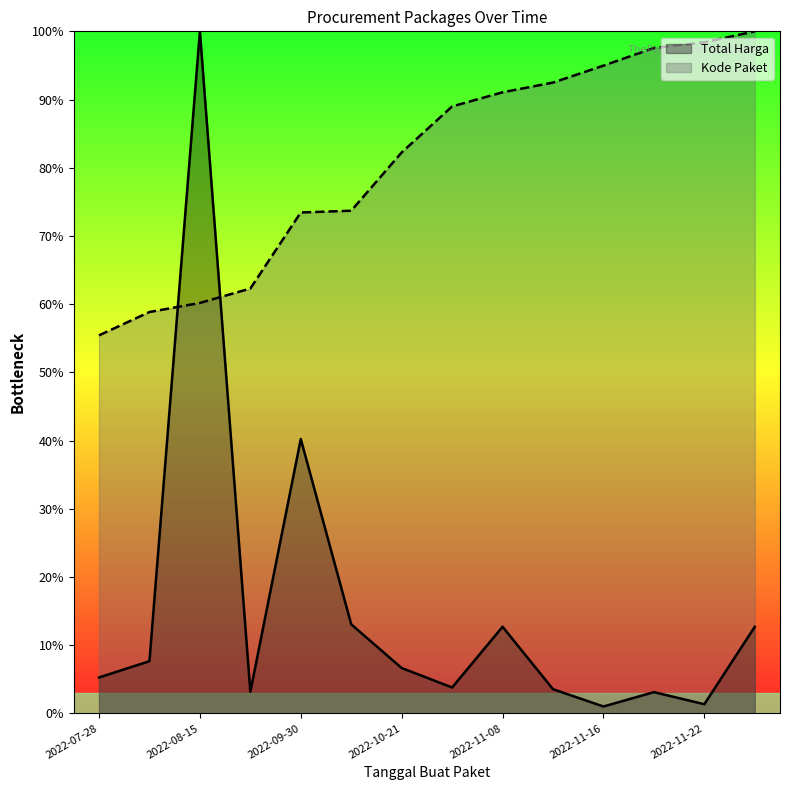

Reading left to right, extract all data points from this chart.

Total Harga: 5.3	7.7	100.0	3.2	40.2	13.1	6.6	3.8	12.7	3.5	1.0	3.1	1.3	12.7
Kode Paket: 55.4	58.8	60.2	62.3	73.4	73.7	82.2	89.0	91.1	92.5	95.0	97.6	98.4	100.0